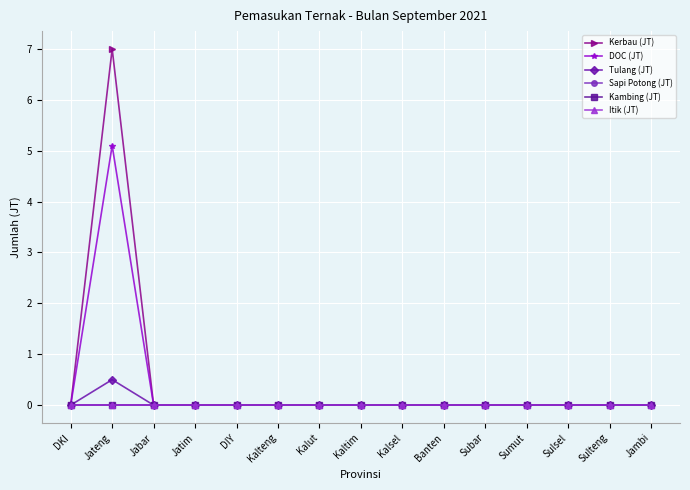

True or false: Itik (JT) and Tulang (JT) intersect in this chart.

False